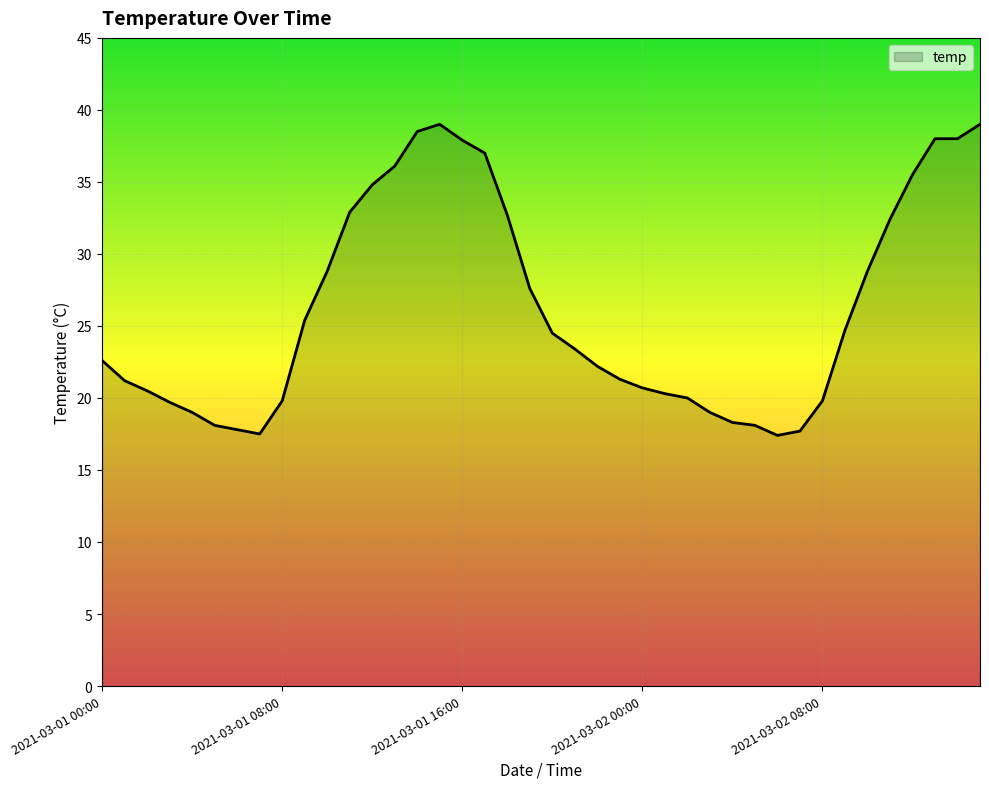

What is the difference between the maximum and minimum values?

21.6